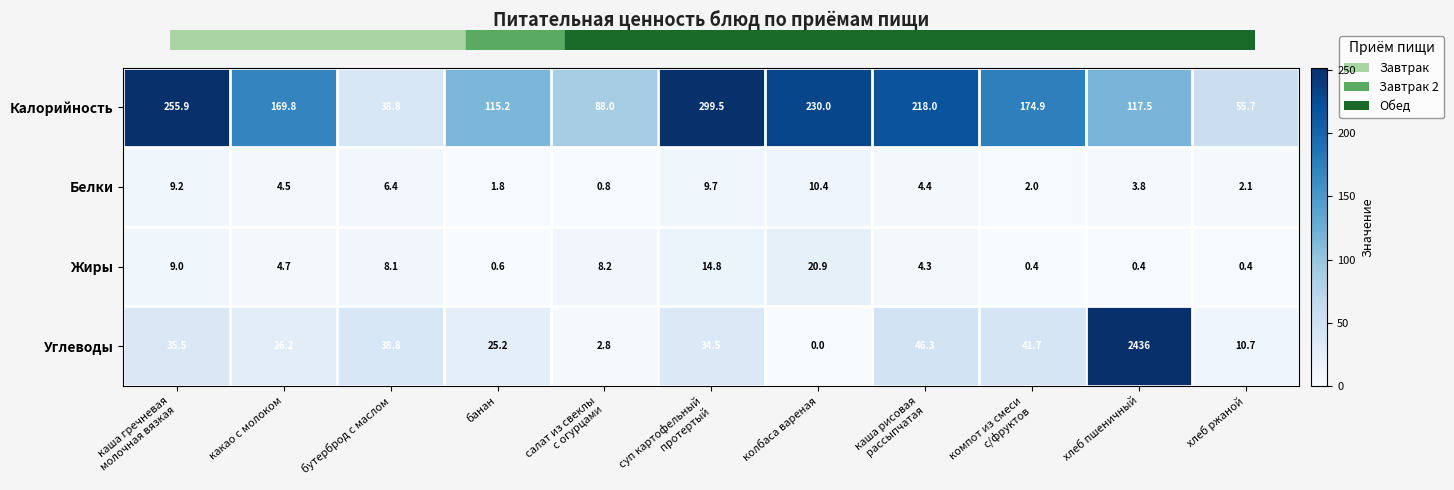

Between бутерброд с маслом and хлеб ржаной, which series saw the biggest shift?

Углеводы